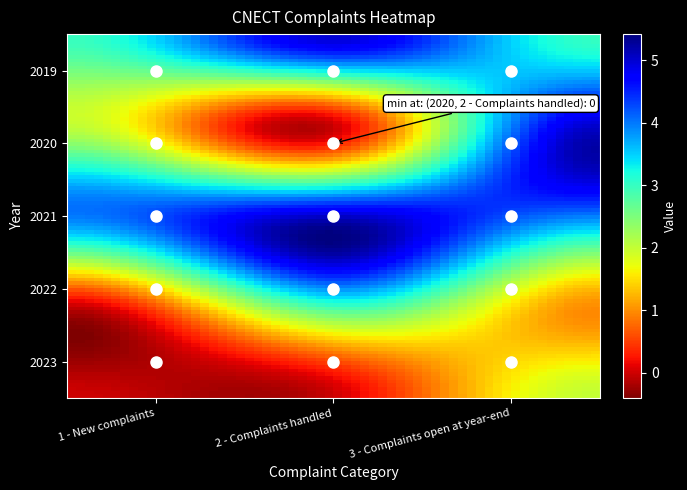

Which series has the largest total across all categories?

2021